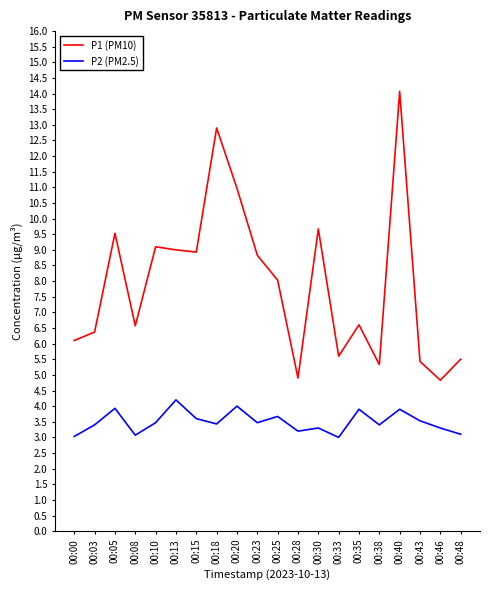

Which series has the widest spread of values?

P1 (PM10)